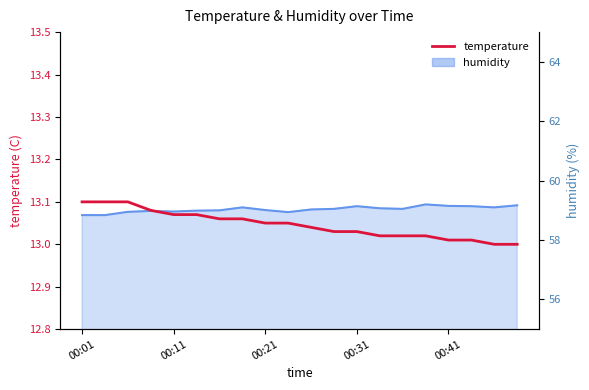

How many lines are shown in the chart?

1